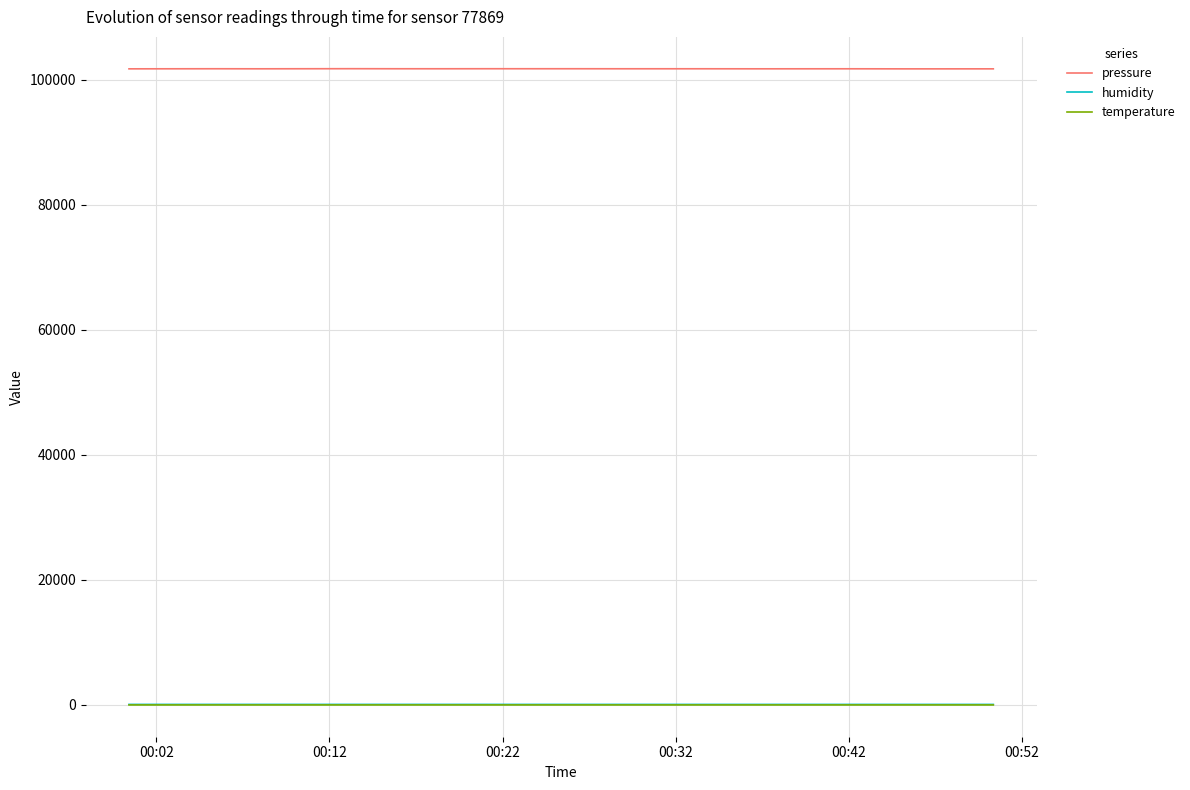

Which series has the widest spread of values?

pressure